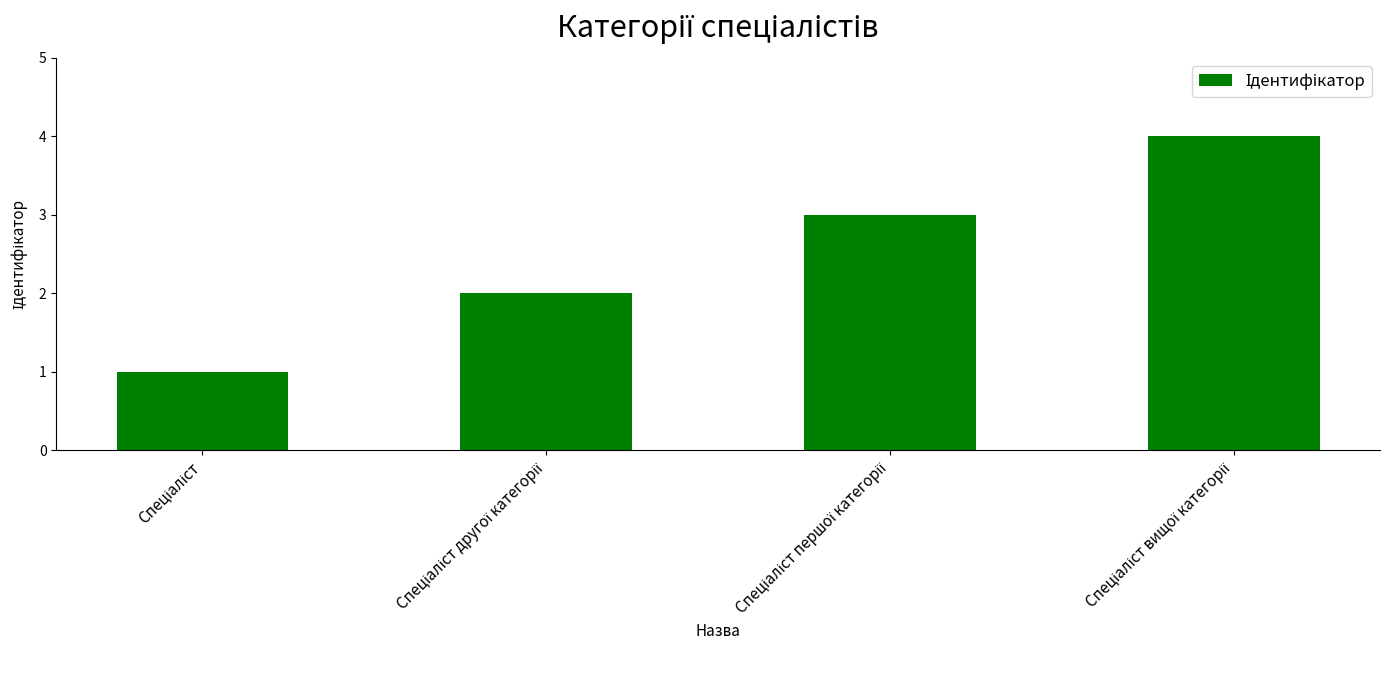

What is the greatest value displayed?

4